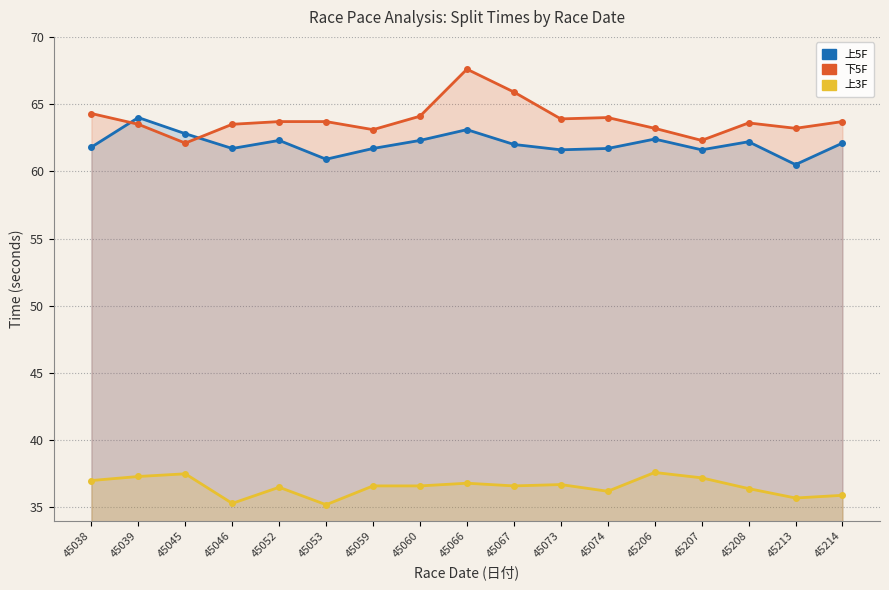

What is the difference between the highest and lowest values at 45066?

30.8